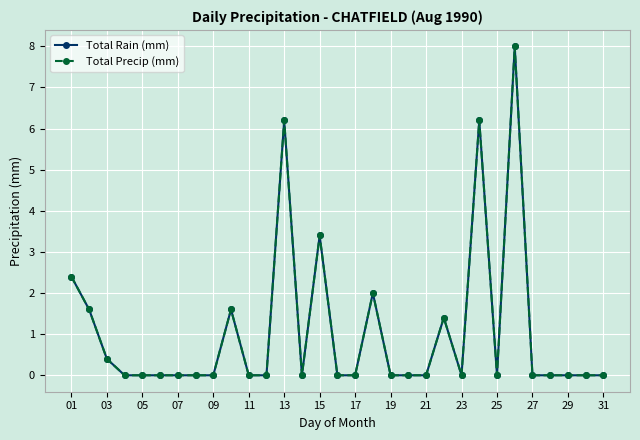

Does the chart have visible grid lines?

Yes